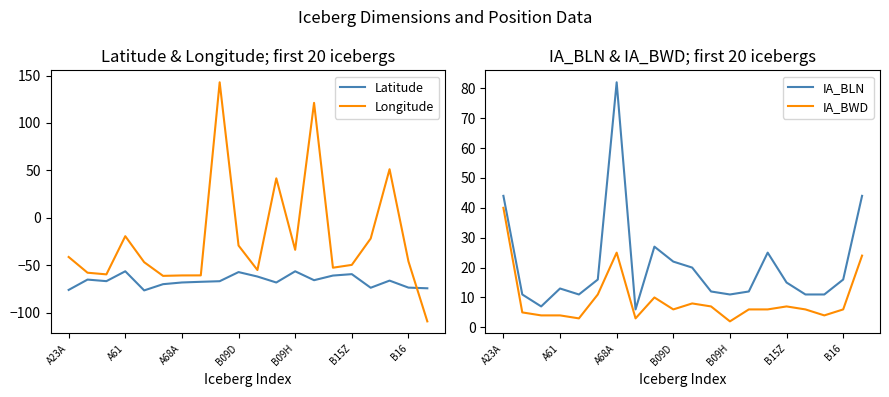

True or false: Latitude and IA_BLN cross at least once.

False